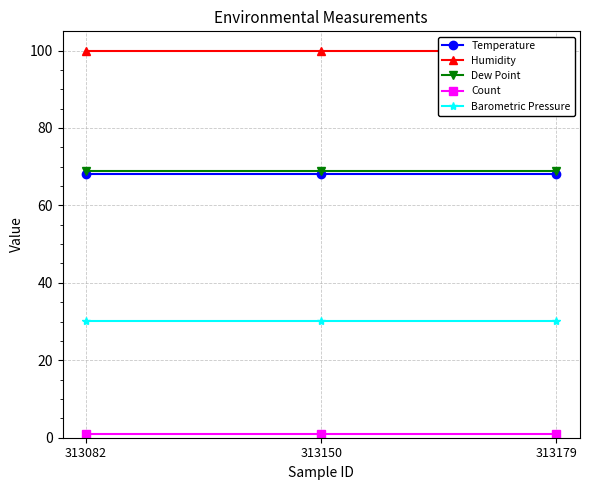

What is the smallest value displayed?

1.0